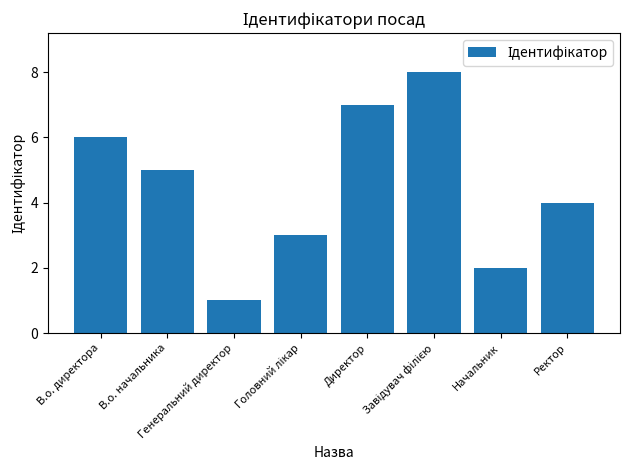

At which category does the chart reach its minimum across all series?

Генеральний директор